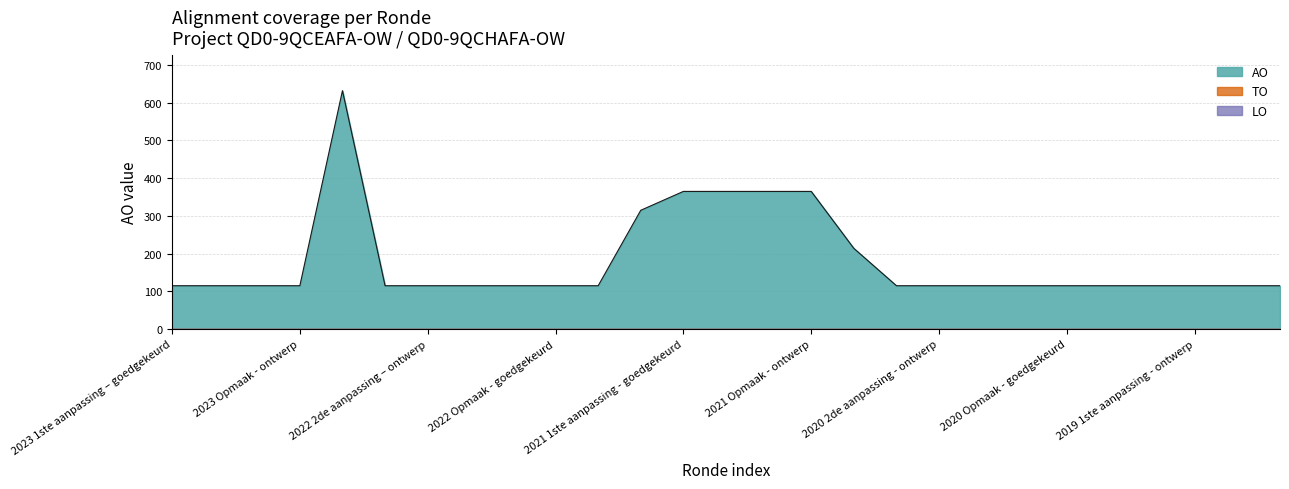

Count the number of data series in this chart.

3